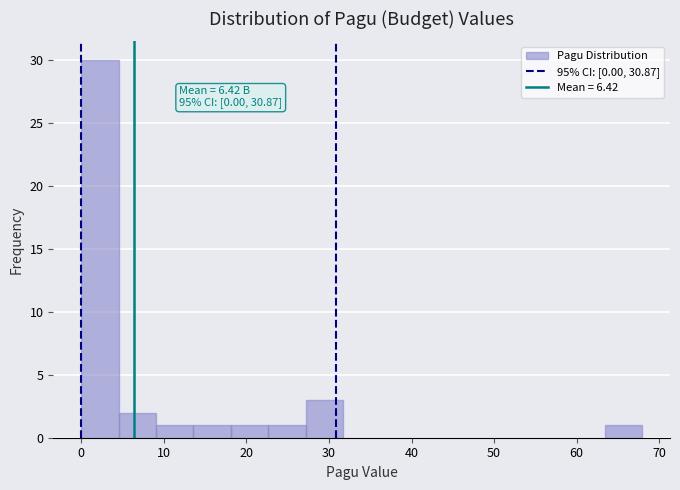

Over which range of the x-axis is the bar tallest?

0 to 5